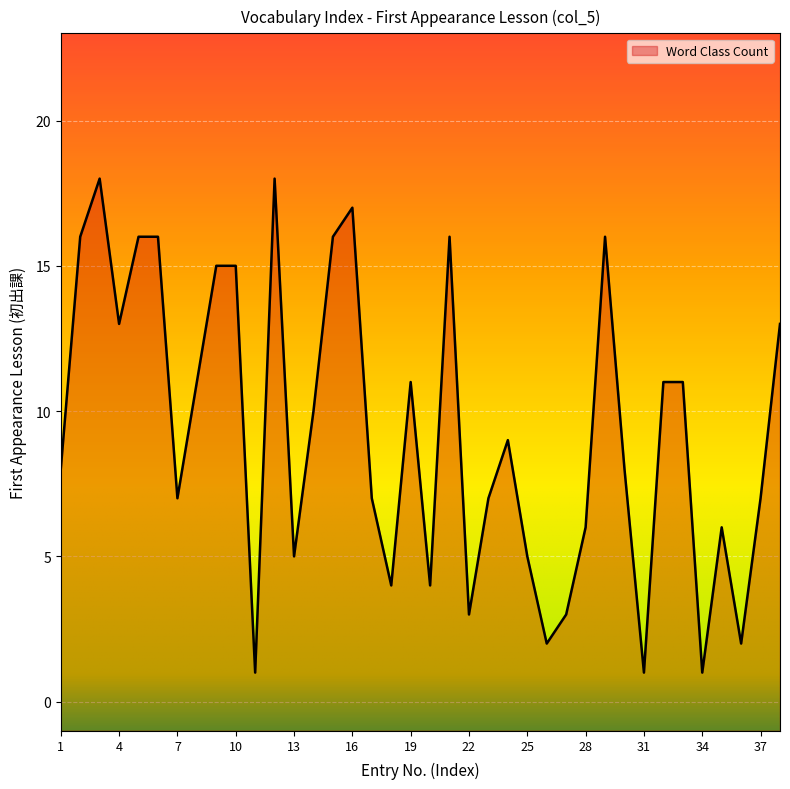

Reading left to right, extract all data points from this chart.

8	16	18	13	16	16	7	11	15	15	1	18	5	10	16	17	7	4	11	4	16	3	7	9	5	2	3	6	16	8	1	11	11	1	6	2	7	13